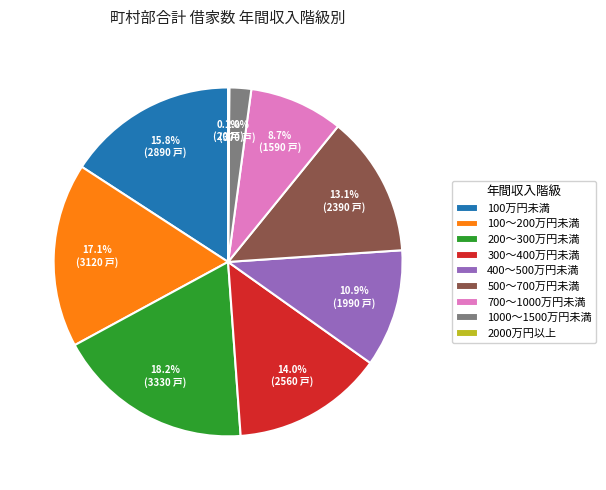

What is the largest slice in the pie chart?

200～300万円未満